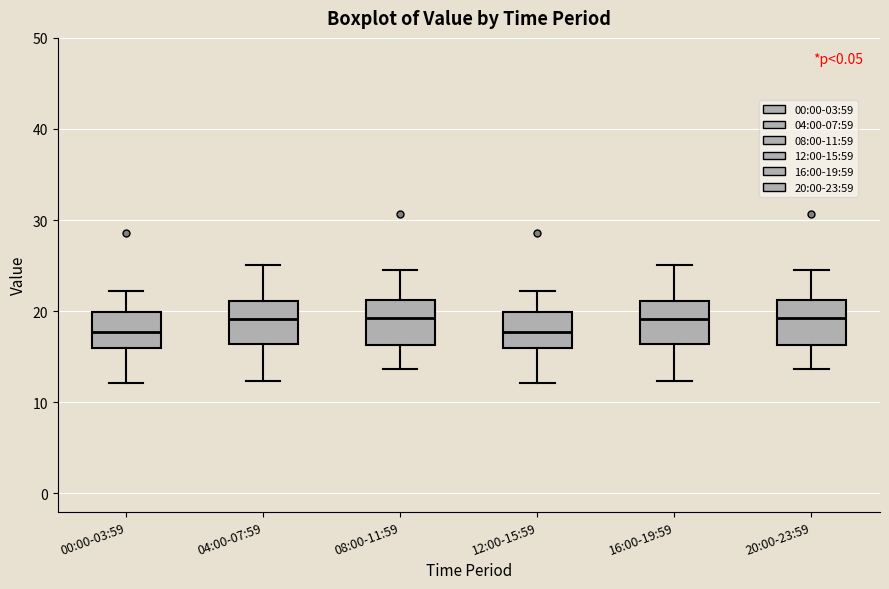

Reading left to right, transcribe this box plot: for each box, give where its median line is, the range the box spans, and where its two whiskers end, as read against the y-axis. The values are not printed on the chart, so give them approximately, as read against the axis.

00:00-03:59: median 18, box 16 to 20, whiskers 12 to 22
04:00-07:59: median 19, box 16 to 21, whiskers 12 to 25
08:00-11:59: median 19, box 16 to 21, whiskers 14 to 24
12:00-15:59: median 18, box 16 to 20, whiskers 12 to 22
16:00-19:59: median 19, box 16 to 21, whiskers 12 to 25
20:00-23:59: median 19, box 16 to 21, whiskers 14 to 24